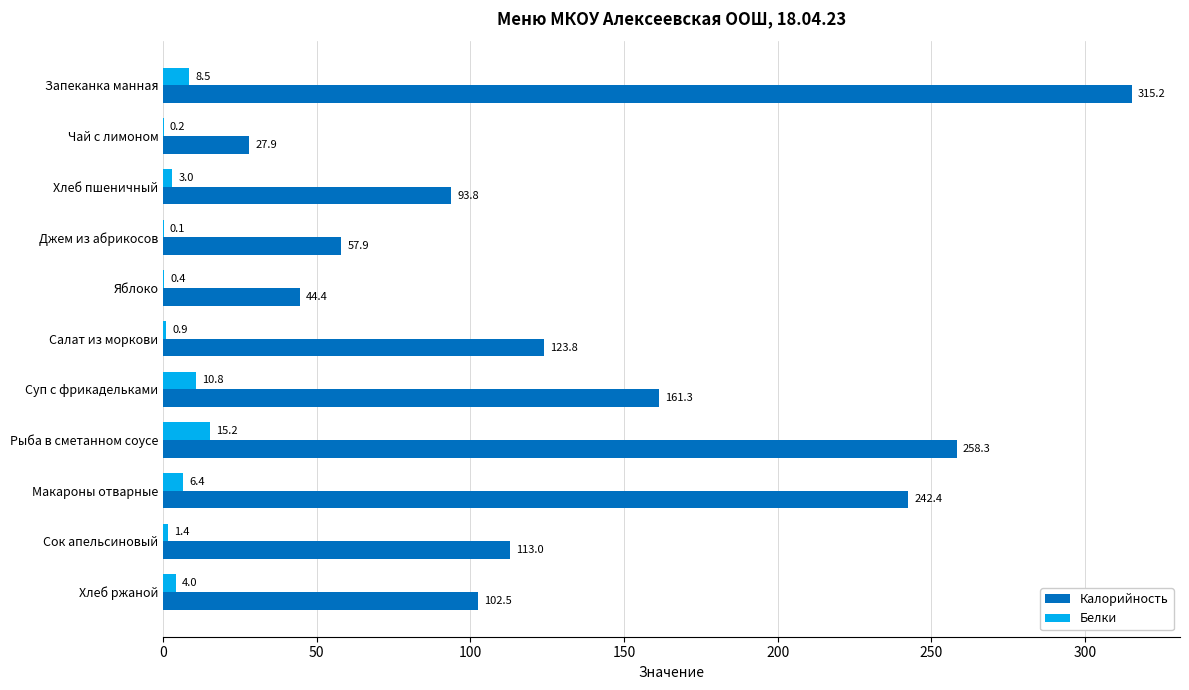

What is the sum of the Калорийность values at Суп с фрикадельками and Рыба в сметанном соусе?

419.6